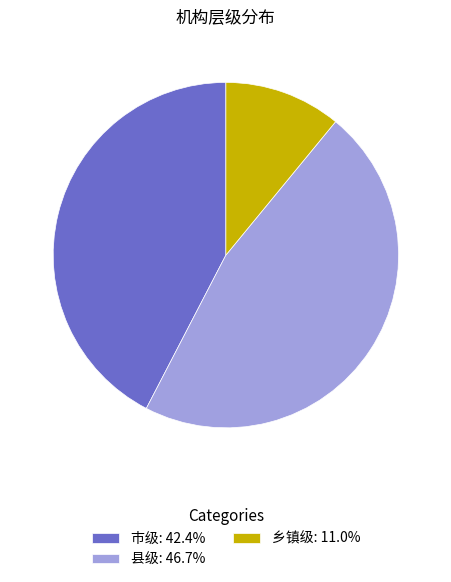

Is 市级 the majority of the pie?

No